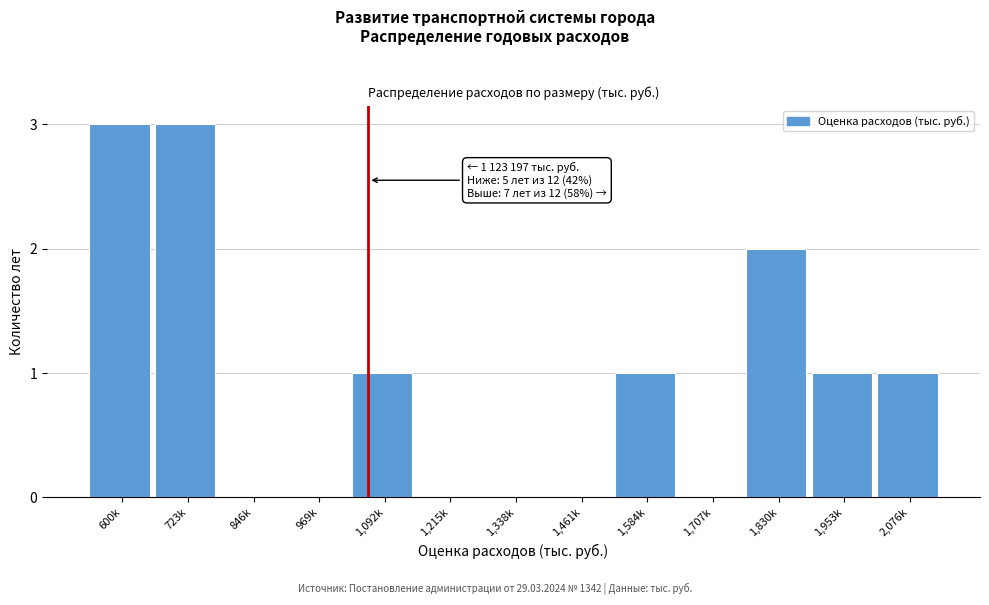

Reading left to right, what are all the values shown in this chart?

600k=3	723k=3	846k=0	969k=0	1,092k=1	1,215k=0	1,338k=0	1,461k=0	1,584k=1	1,707k=0	1,830k=2	1,953k=1	2,076k=1